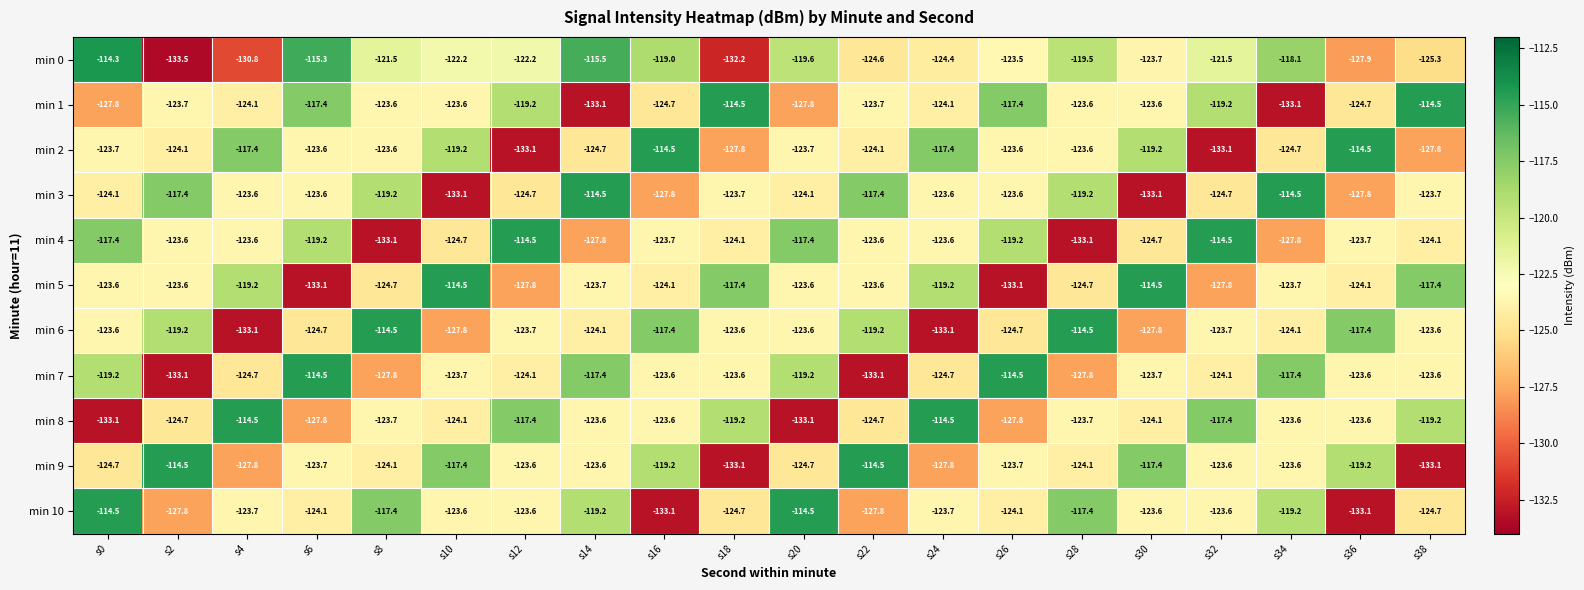

How many categories are shown in the chart?

20